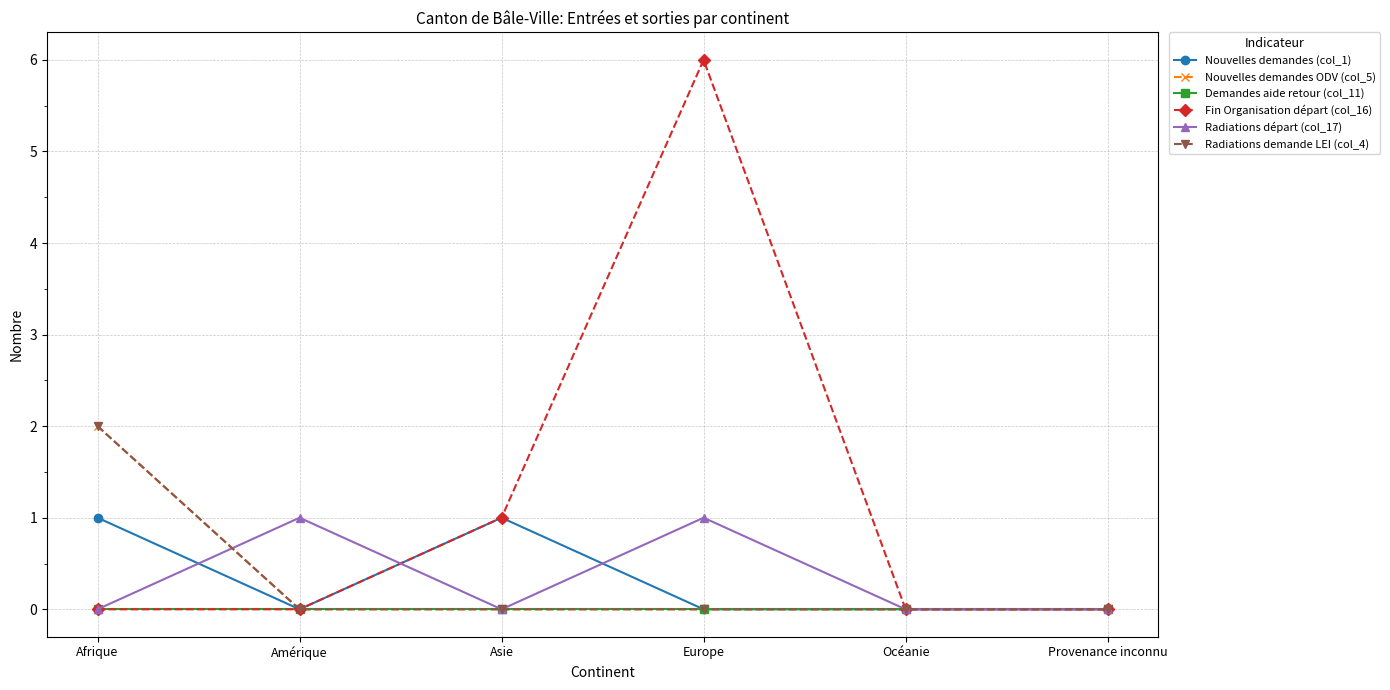

Does the chart have visible grid lines?

Yes